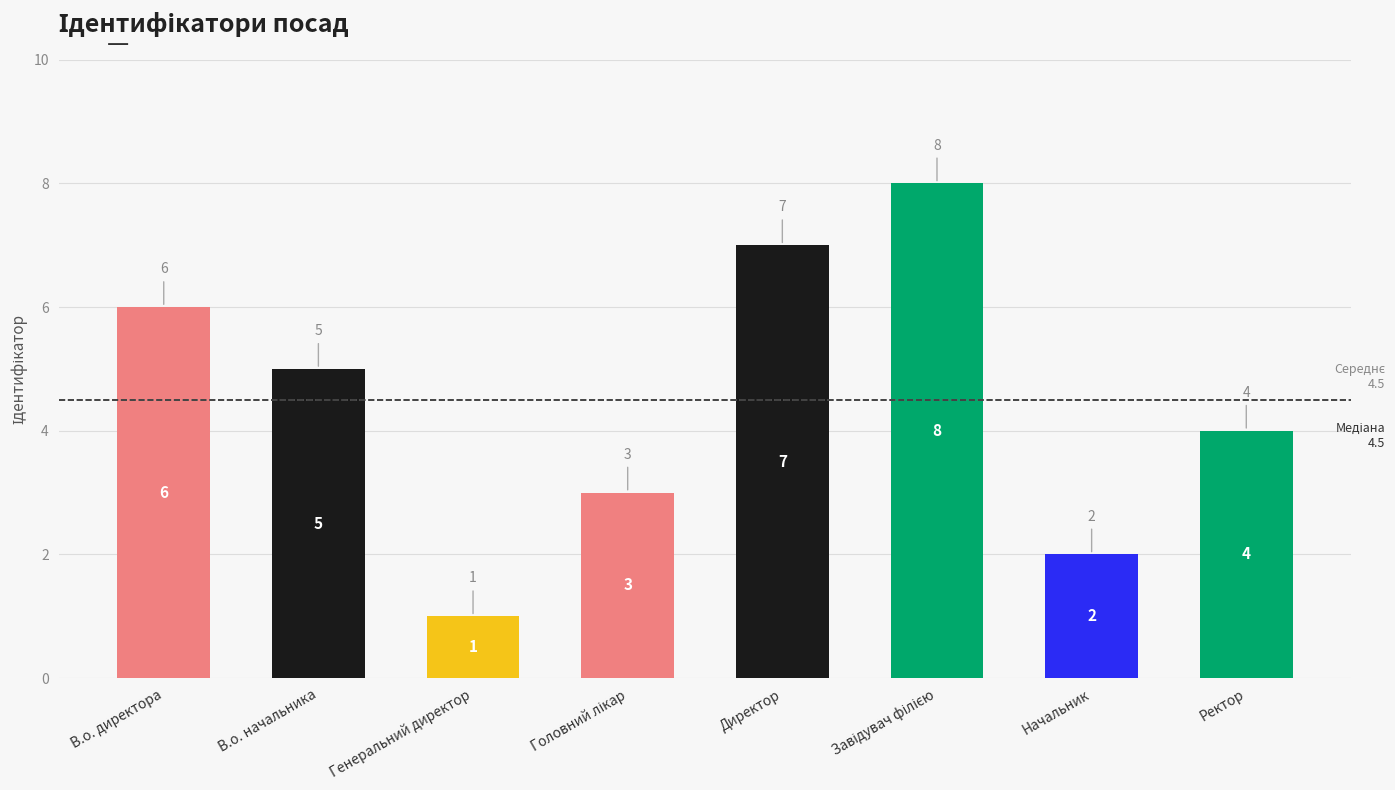

Reading right to left, what are all the values shown in this chart?

4	2	8	7	3	1	5	6